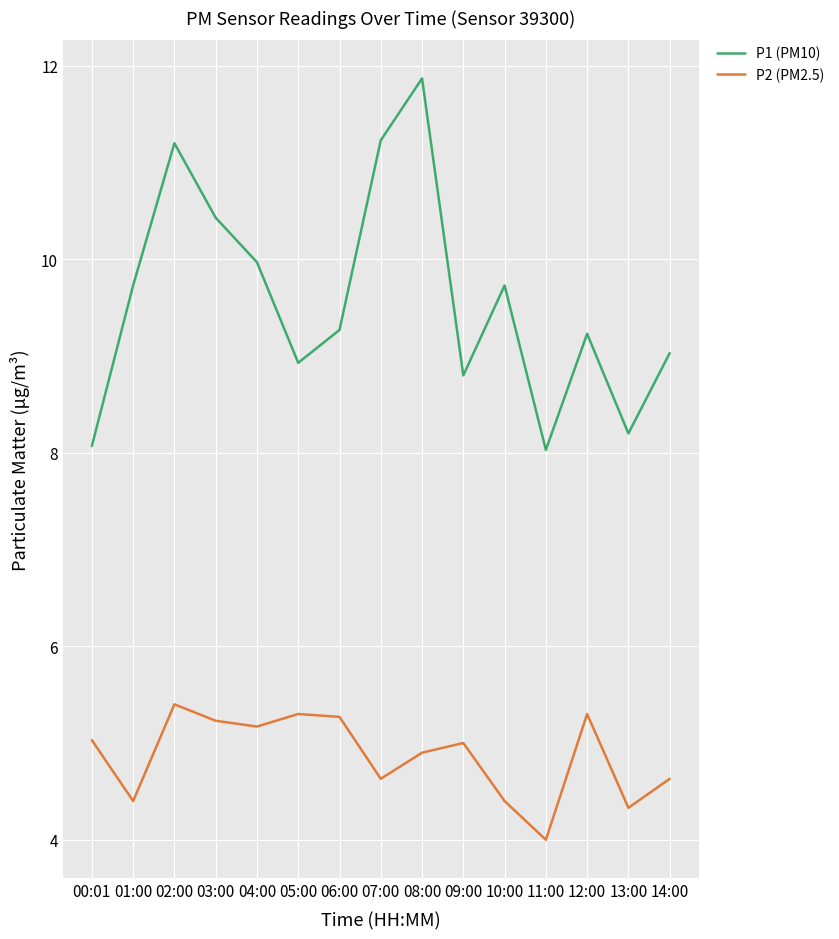

At which label does P2 (PM2.5) reach its peak?

02:00